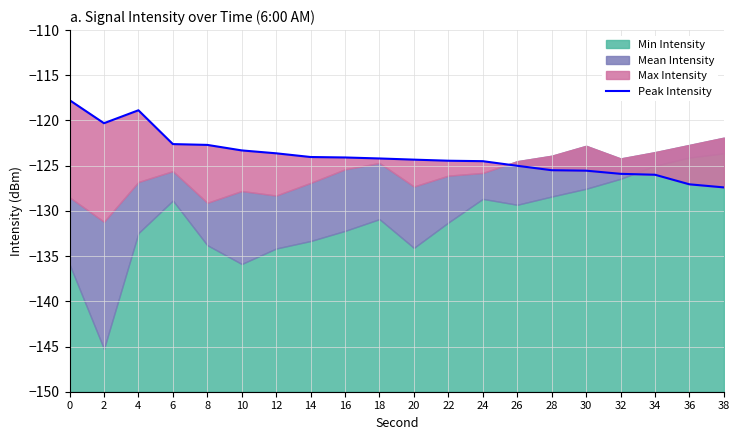

True or false: the data has more than 0 interior local peaks.

True